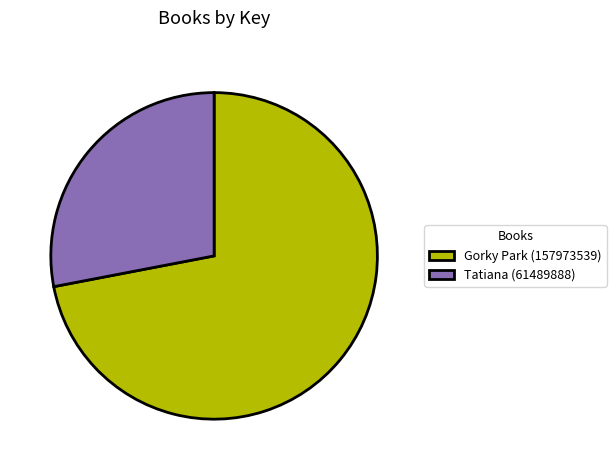

How many slices are in this pie chart?

2